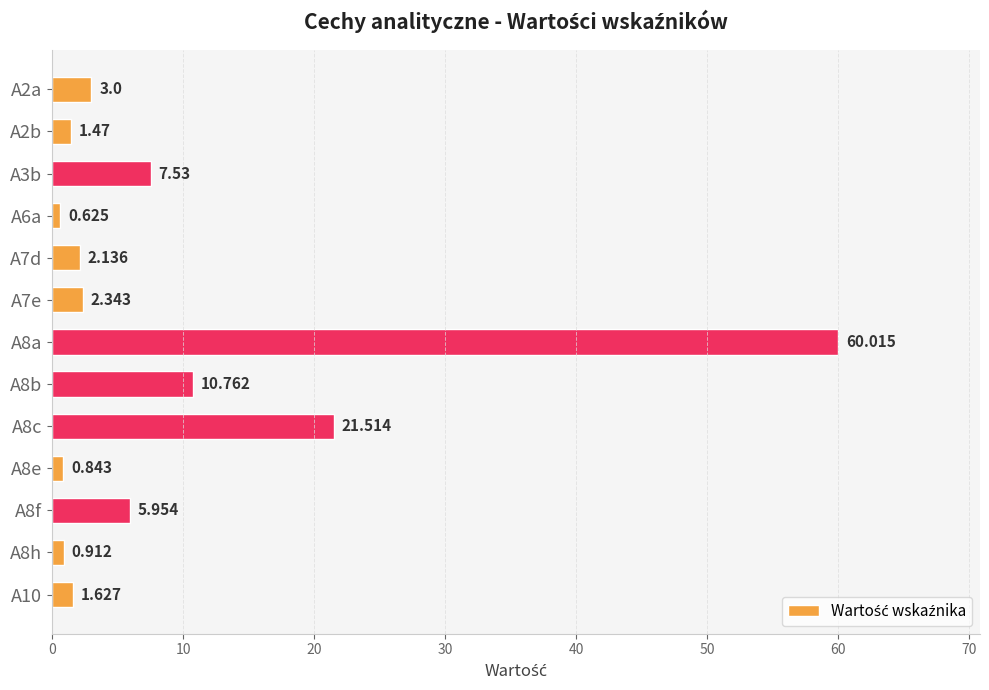

List the labels in order of value, smallest first.

A6a, A8e, A8h, A2b, A10, A7d, A7e, A2a, A8f, A3b, A8b, A8c, A8a